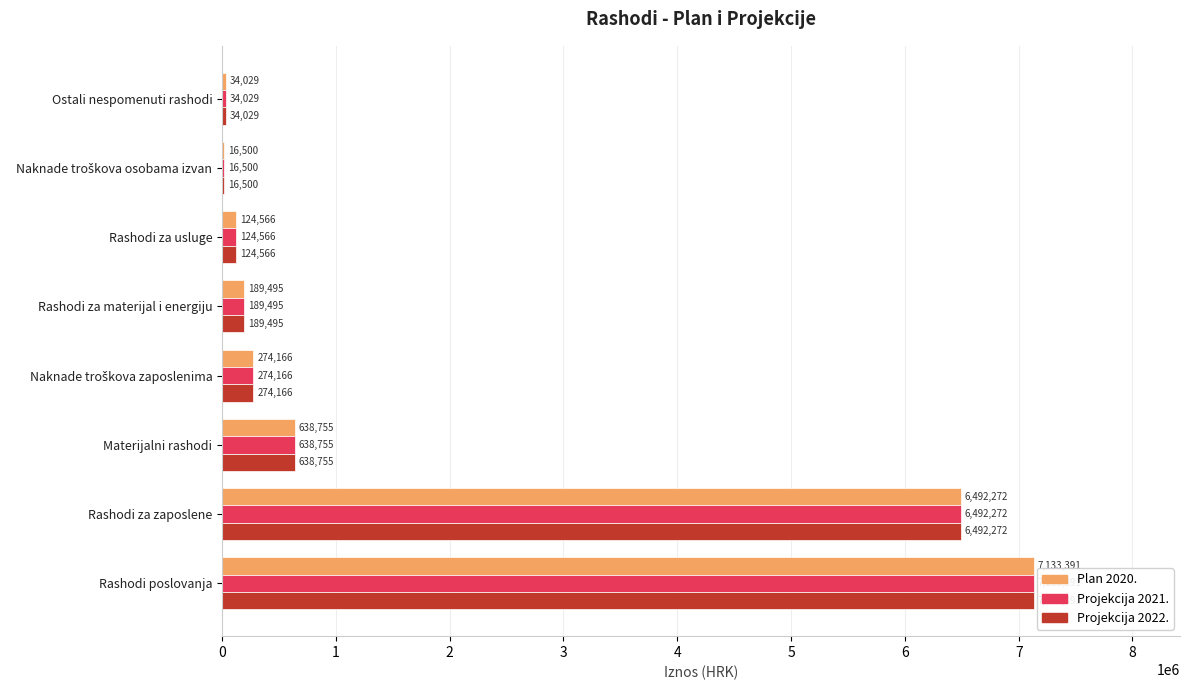

At which category is the sum across all series the highest?

Rashodi poslovanja